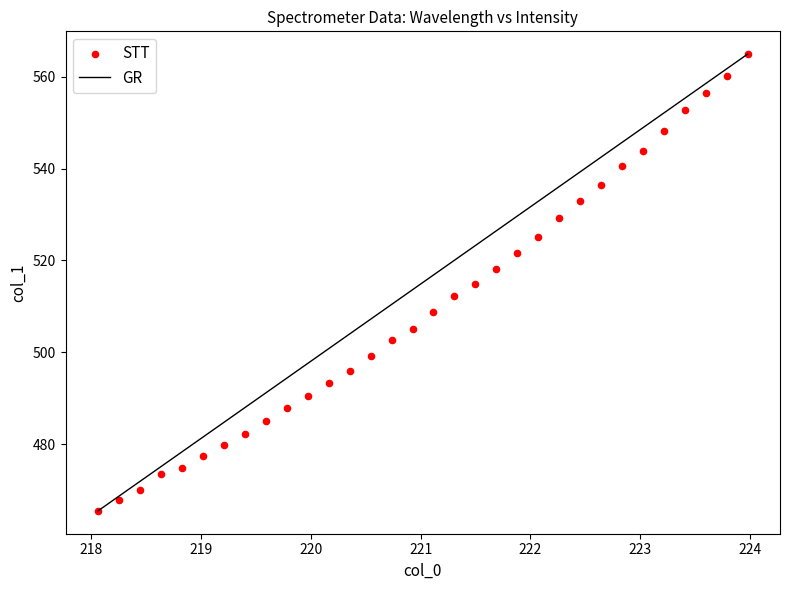

What is the range of Y values (max minus min)?

99.5